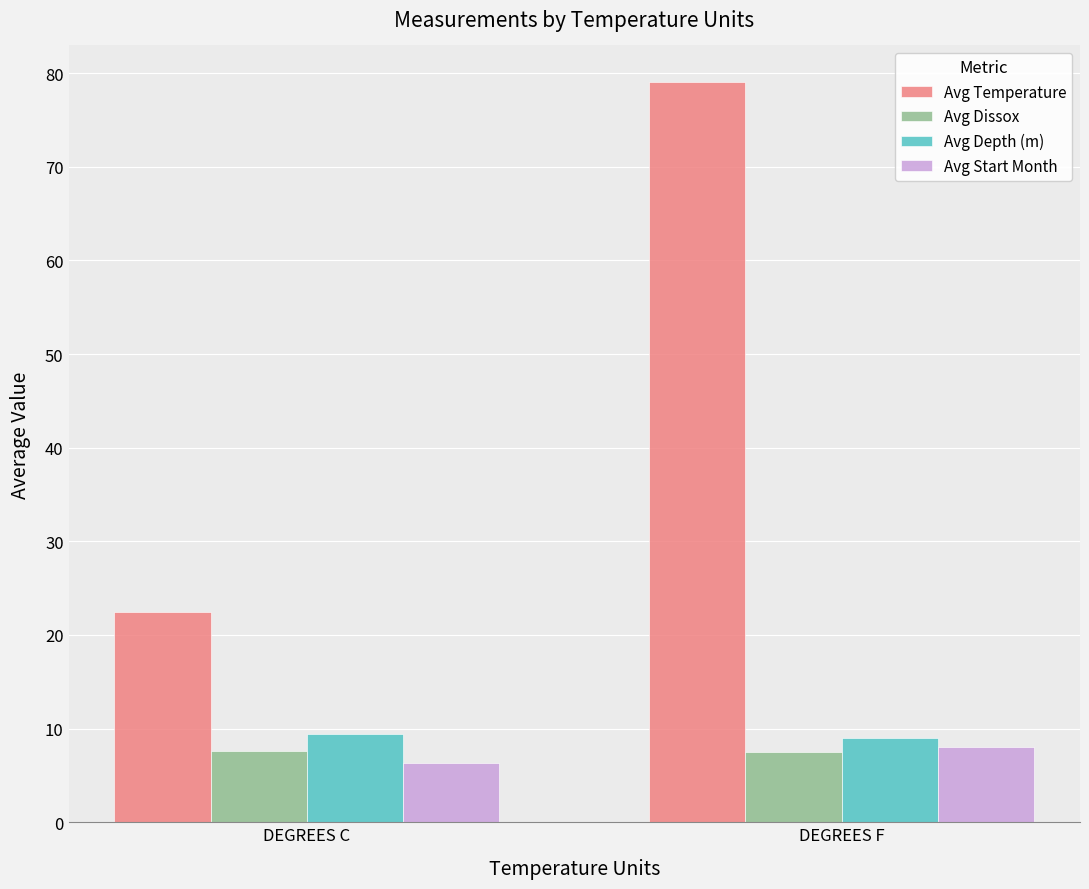

Which series changed the most between DEGREES C and DEGREES F?

Avg Temperature